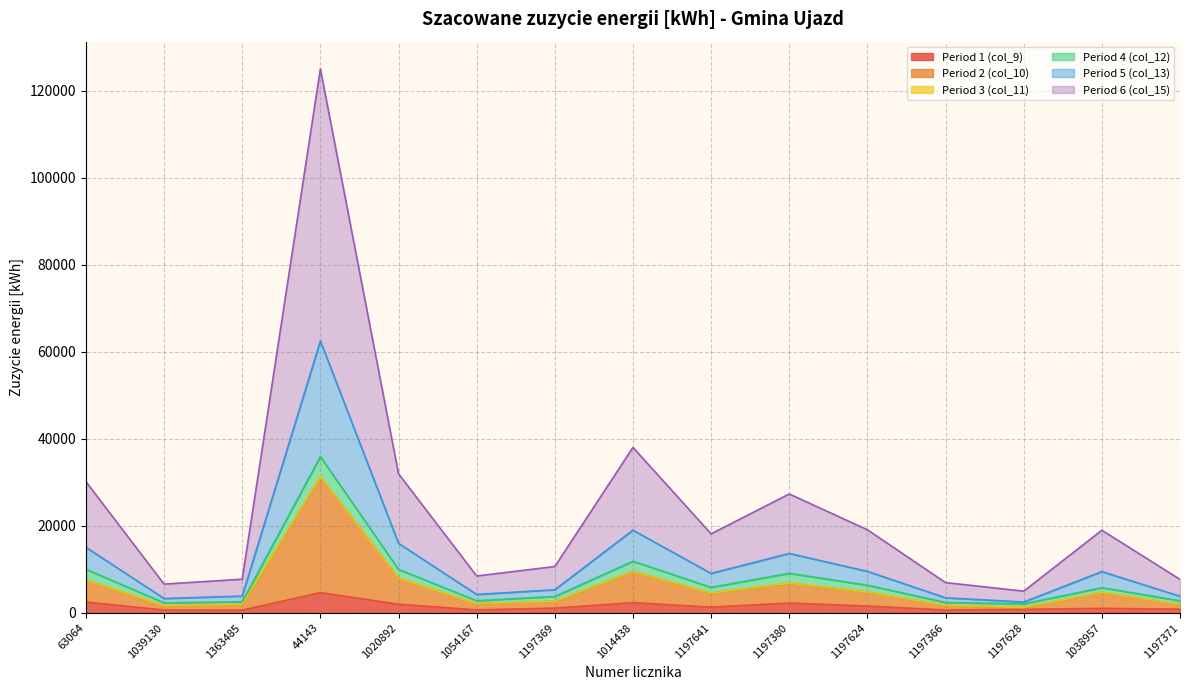

At which label does Period 2 (col_10) first exceed 4545?

63064